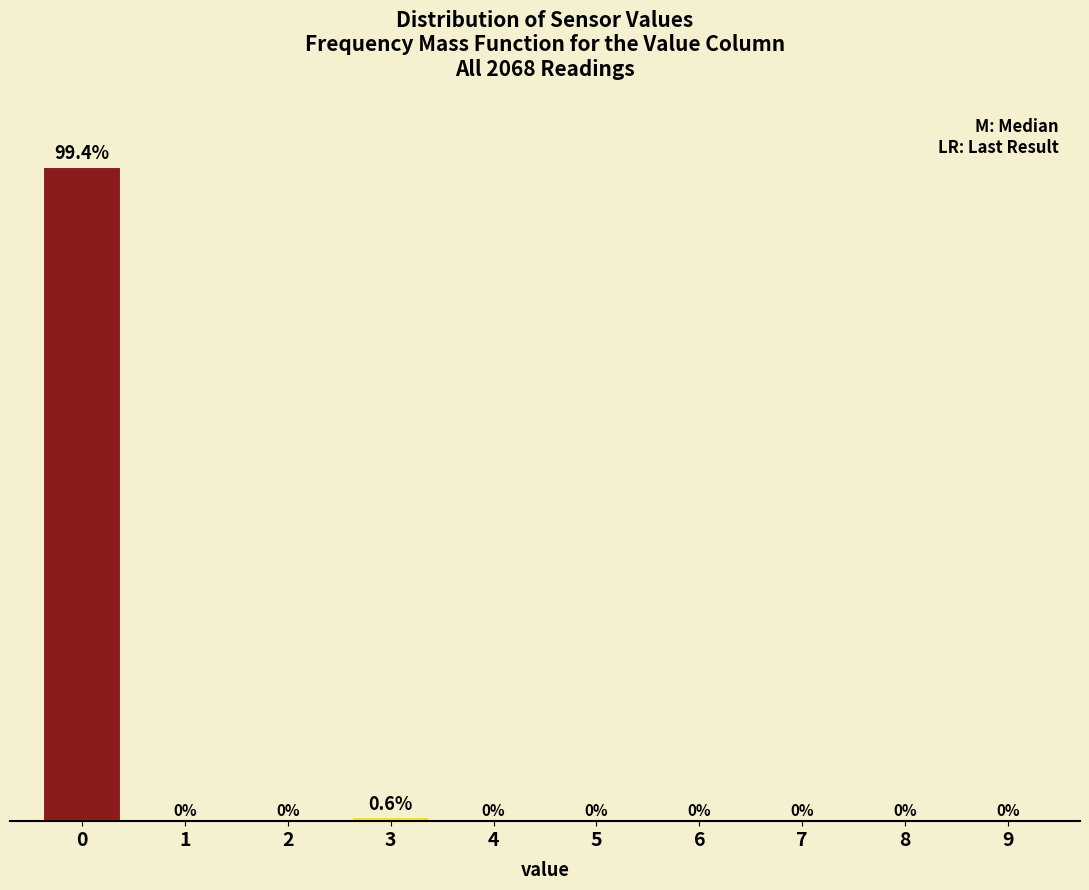

Reading left to right, list all the values displayed in this chart.

0=99.4	1=0.0	2=0.0	3=0.6	4=0.0	5=0.0	6=0.0	7=0.0	8=0.0	9=0.0